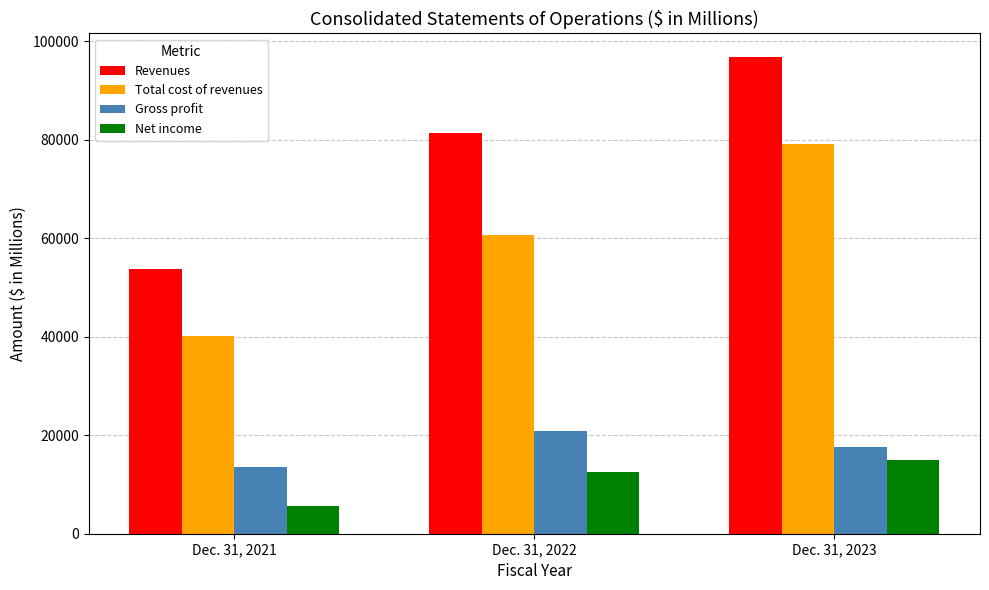

What is the average value of the Total cost of revenues series?

59980